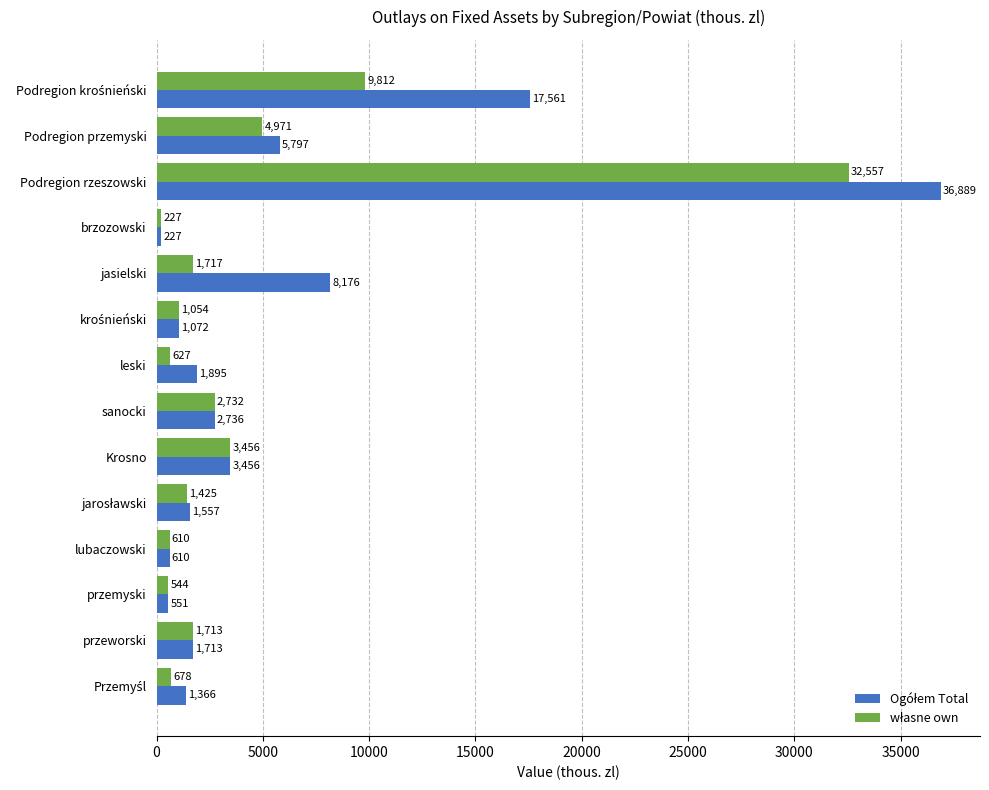

What is the maximum value shown in the chart?

36888.9